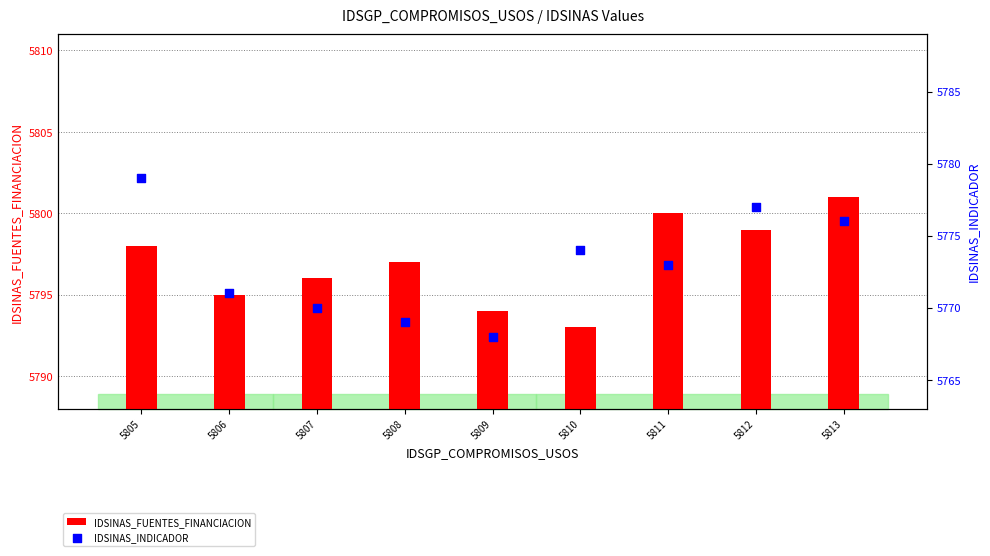

What are all the series names shown in the legend?

IDSINAS_FUENTES_FINANCIACION, IDSINAS_INDICADOR